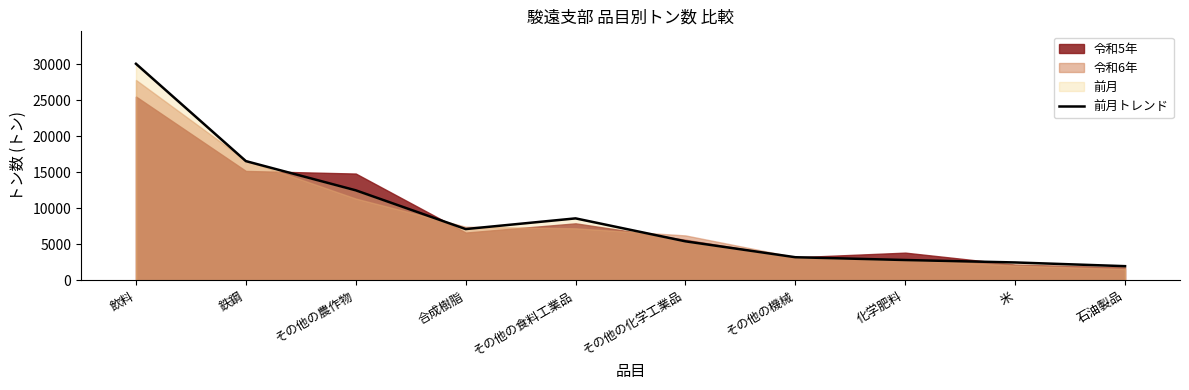

What is the label of the 2nd point from the left?

鉄鋼